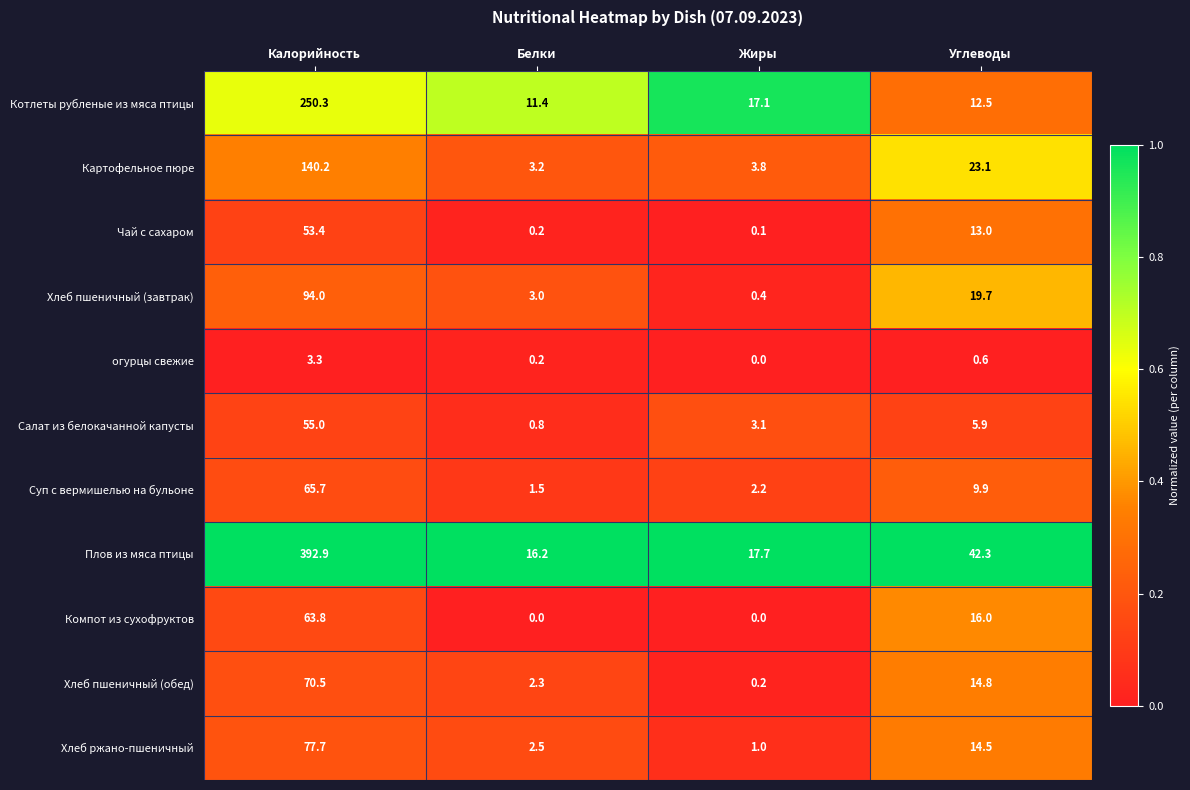

What is the sum of the Хлеб ржано-пшеничный values at Жиры and Белки?

3.5